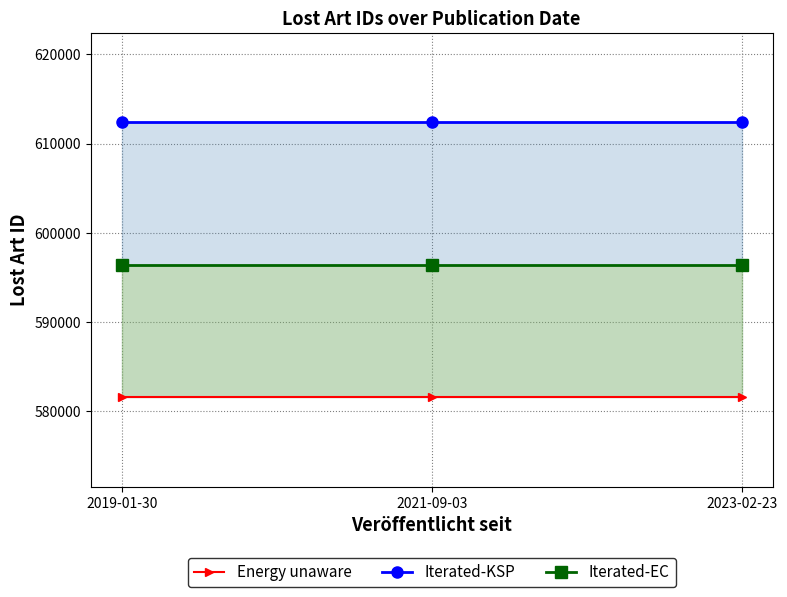

Is it true that Energy unaware equals 581548 at 2021-09-03?

True